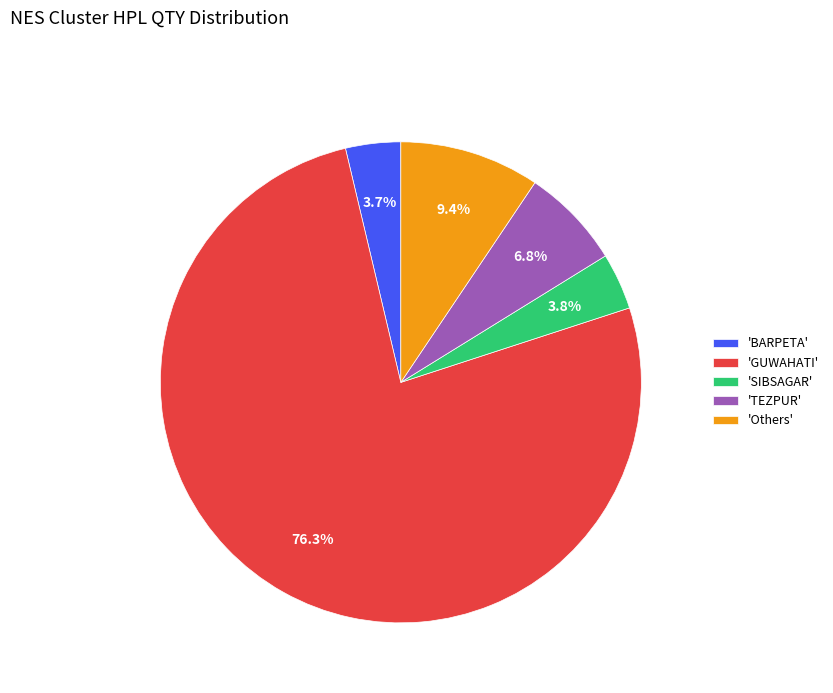

Do 'TEZPUR' and 'GUWAHATI' together represent more than half of the pie?

Yes